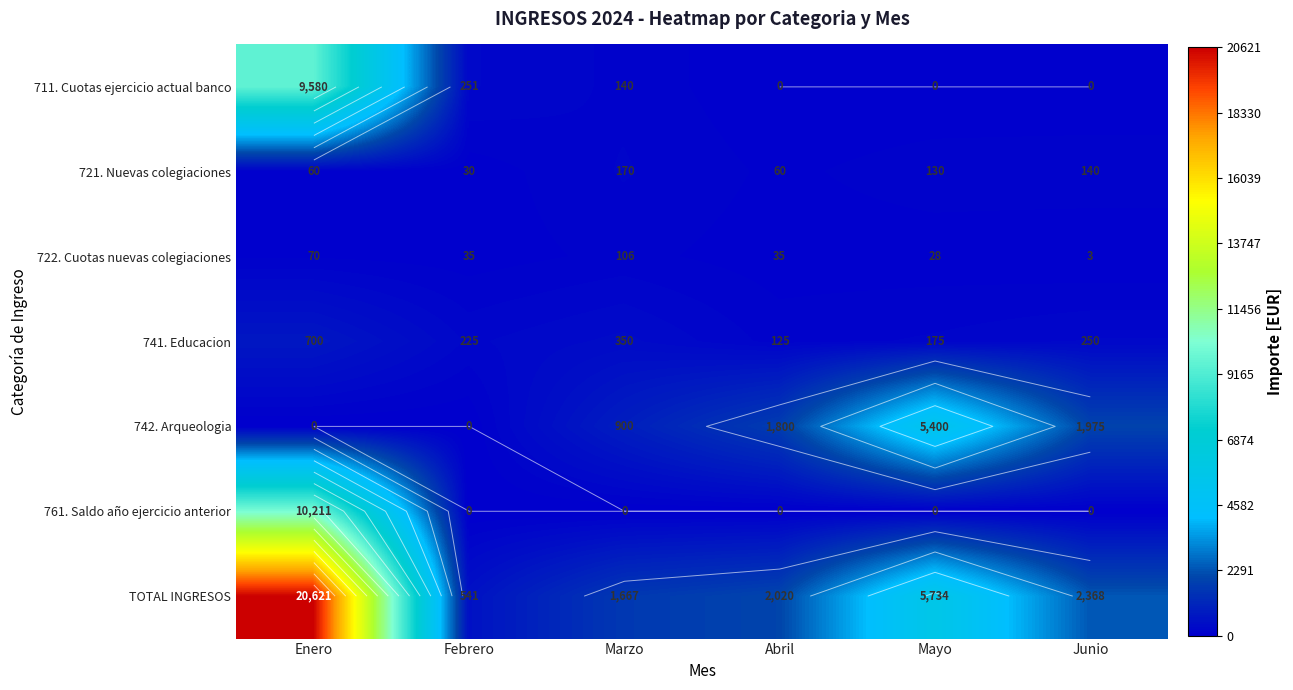

The 711. Cuotas ejercicio actual banco series shows 0.0 at Junio. True or false?

True